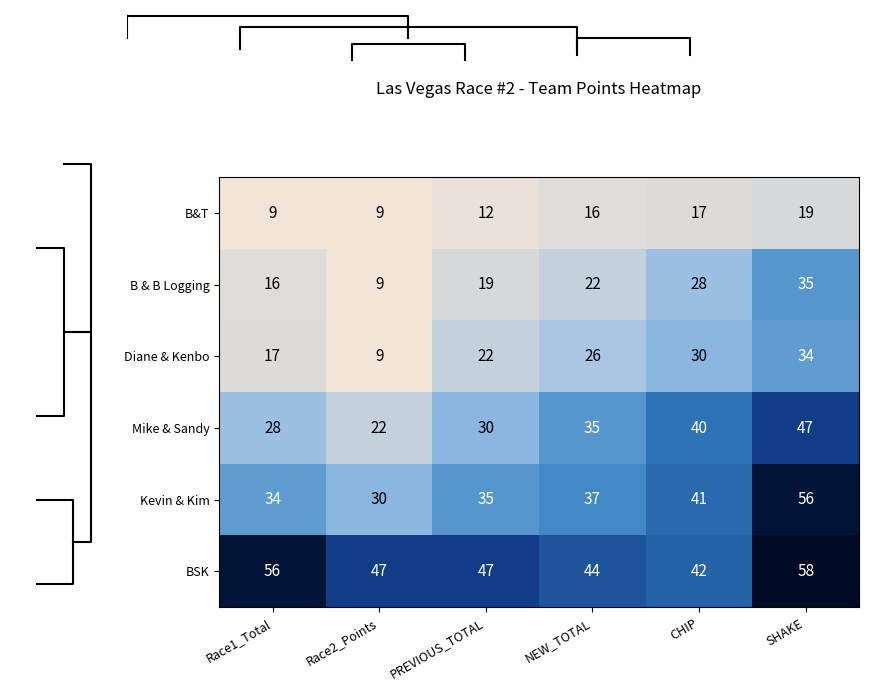

The value of B & B Logging at PREVIOUS_TOTAL is 27. True or false?

False